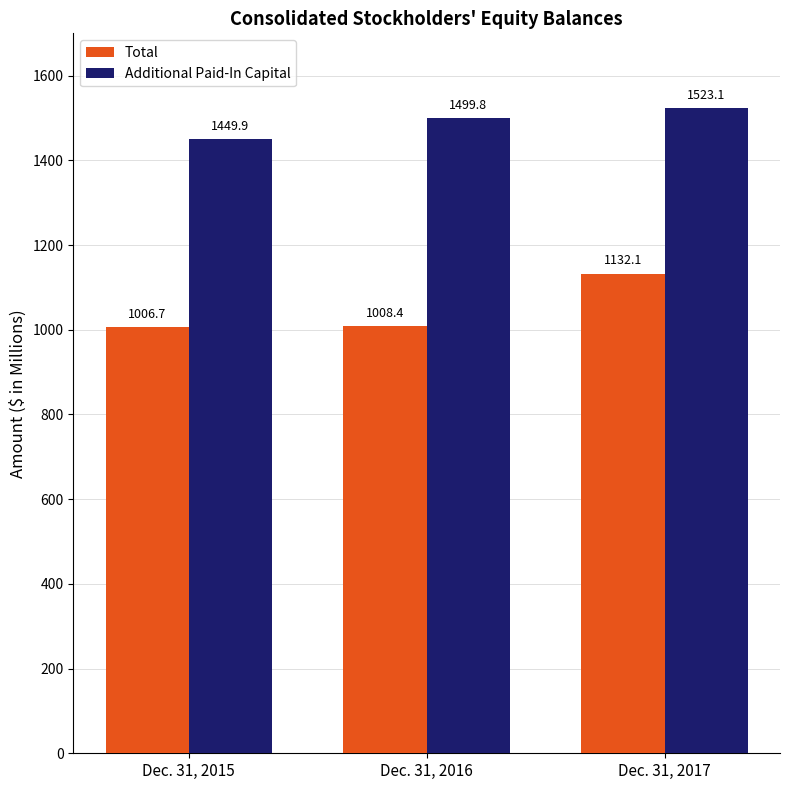

What is the value of the Total bar at the 3rd from the left?

1132.1